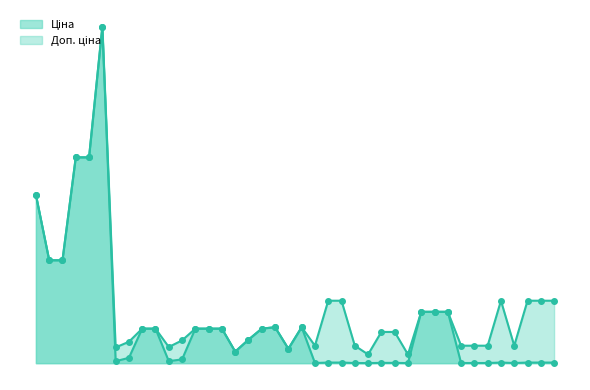

Which series has the largest total across all categories?

Доп. ціна